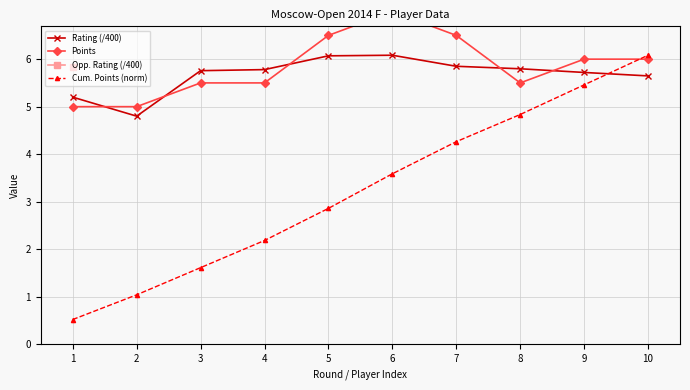

At which category is the sum across all series the highest?

1